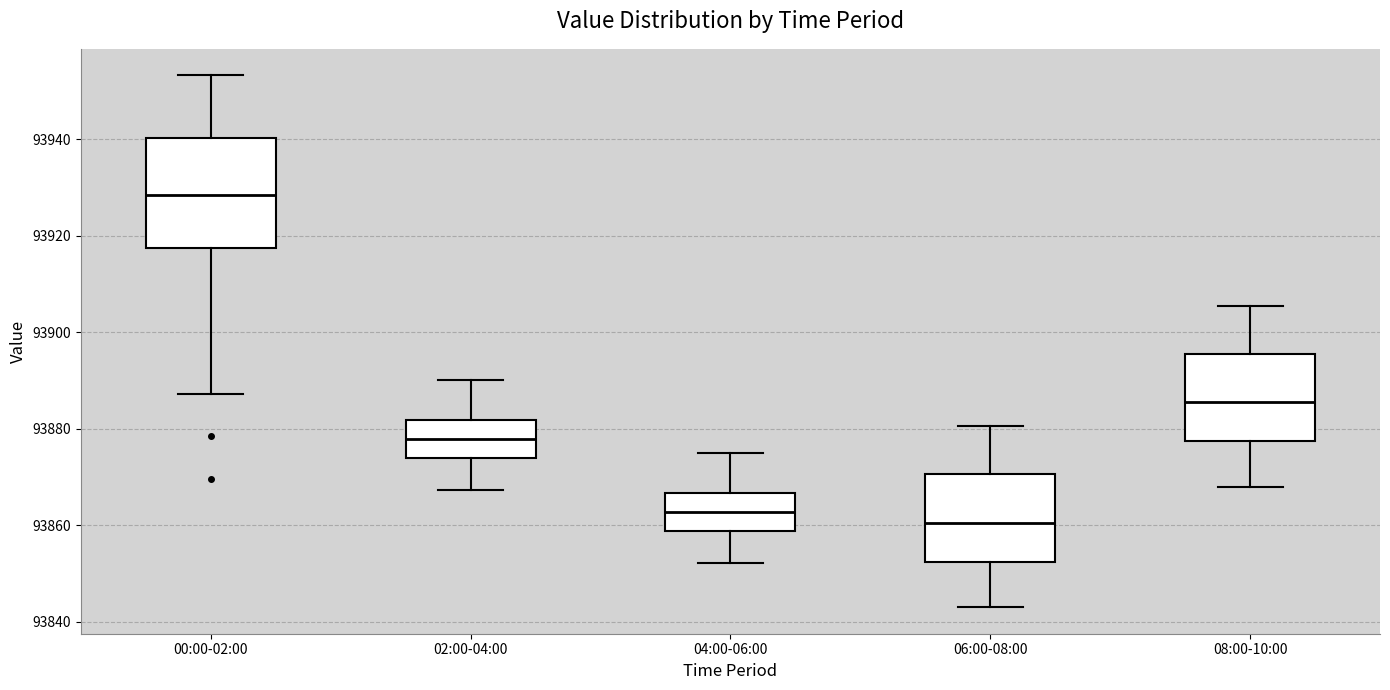

Reading left to right, read every box against the y-axis: the position of its median line, the range the box covers, and the ends of its whiskers. The values are not printed on the chart, so give them approximately, as read against the axis.

00:00-02:00: median 93928, box 93918 to 93940, whiskers 93888 to 93954
02:00-04:00: median 93878, box 93874 to 93882, whiskers 93868 to 93890
04:00-06:00: median 93862, box 93858 to 93866, whiskers 93852 to 93876
06:00-08:00: median 93860, box 93852 to 93870, whiskers 93844 to 93880
08:00-10:00: median 93886, box 93878 to 93896, whiskers 93868 to 93906